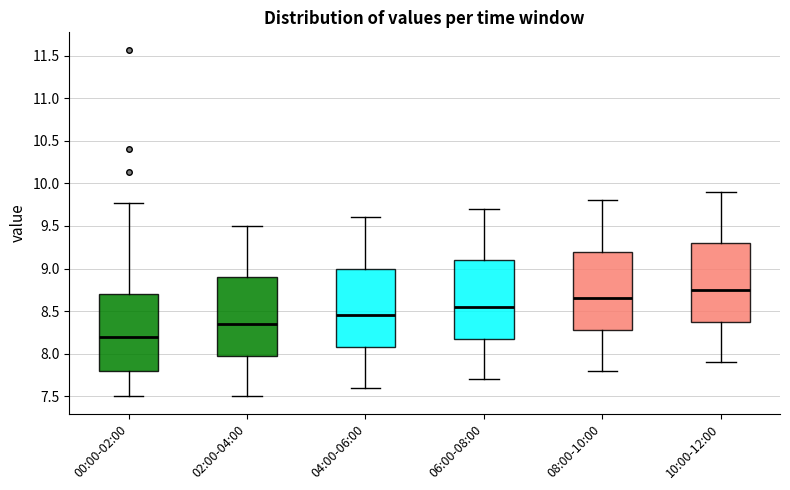

Reading left to right, transcribe this box plot: for each box, give where its median line is, the range the box spans, and where its two whiskers end, as read against the y-axis. The values are not printed on the chart, so give them approximately, as read against the axis.

00:00-02:00: median 8.20, box 7.80 to 8.70, whiskers 7.50 to 9.75
02:00-04:00: median 8.35, box 8.00 to 8.90, whiskers 7.50 to 9.50
04:00-06:00: median 8.45, box 8.10 to 9.00, whiskers 7.60 to 9.60
06:00-08:00: median 8.55, box 8.20 to 9.10, whiskers 7.70 to 9.70
08:00-10:00: median 8.65, box 8.30 to 9.20, whiskers 7.80 to 9.80
10:00-12:00: median 8.75, box 8.40 to 9.30, whiskers 7.90 to 9.90